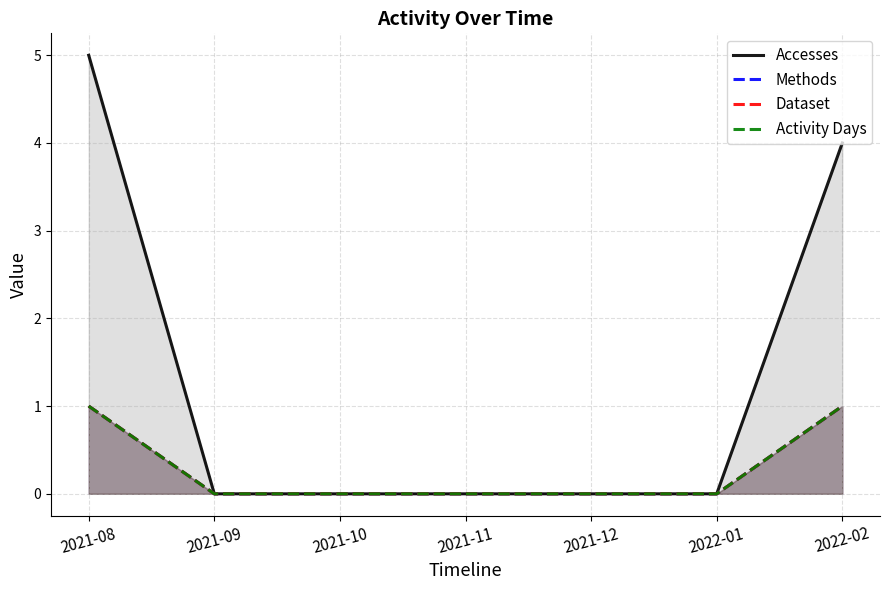

True or false: Methods and Dataset cross at least once.

False